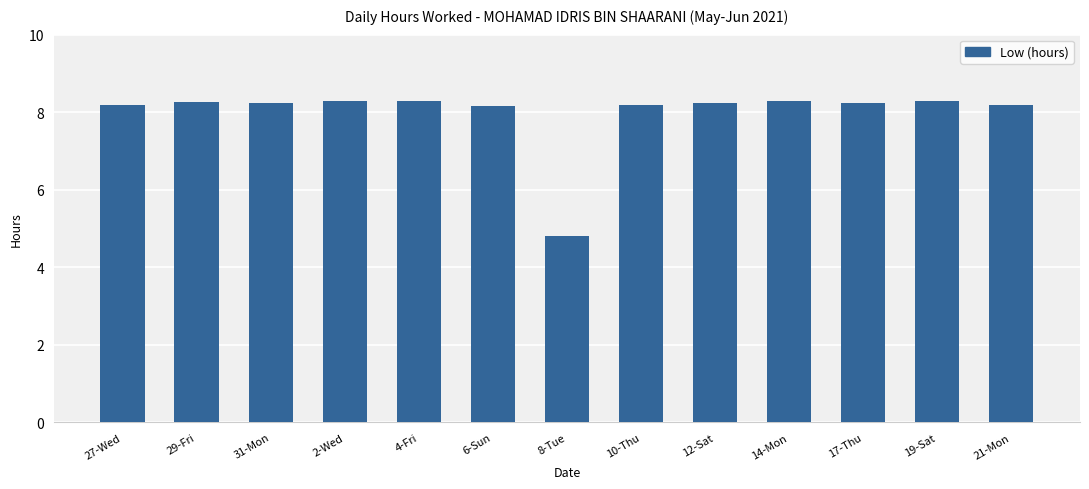

At which label does the data first exceed 8?

27-Wed